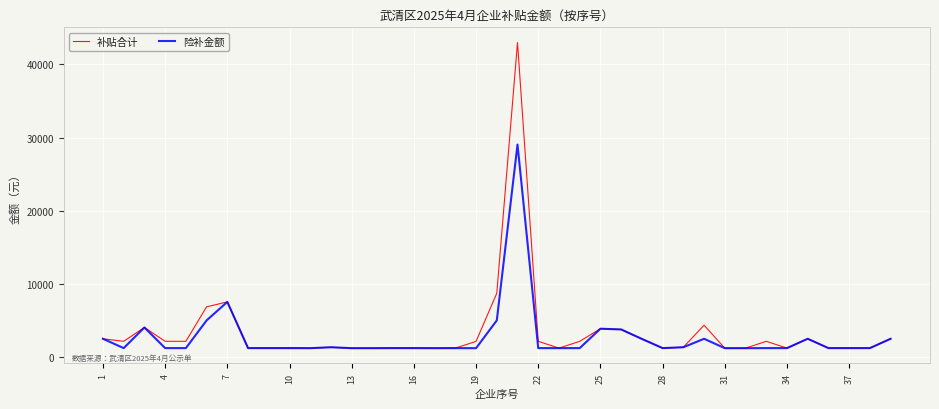

How many distinct data groups are displayed?

2